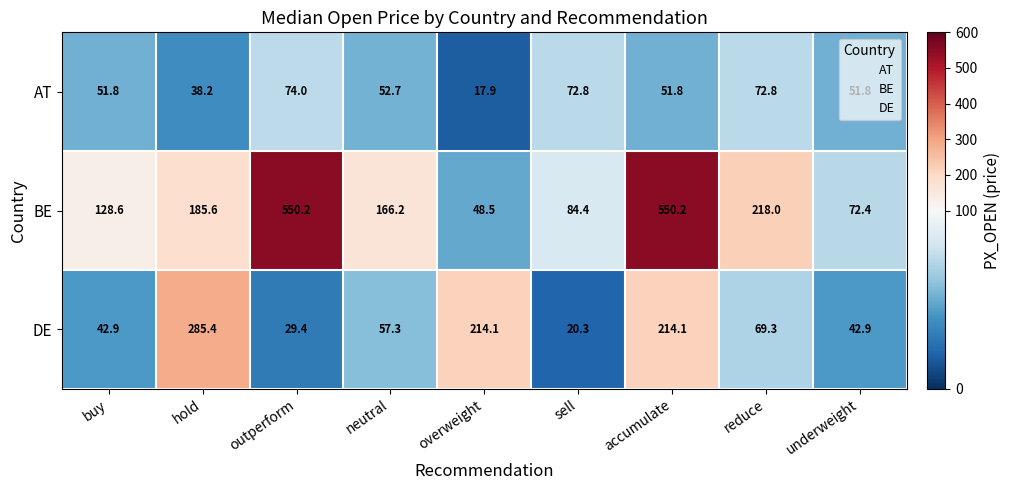

How many series are shown in this chart?

3